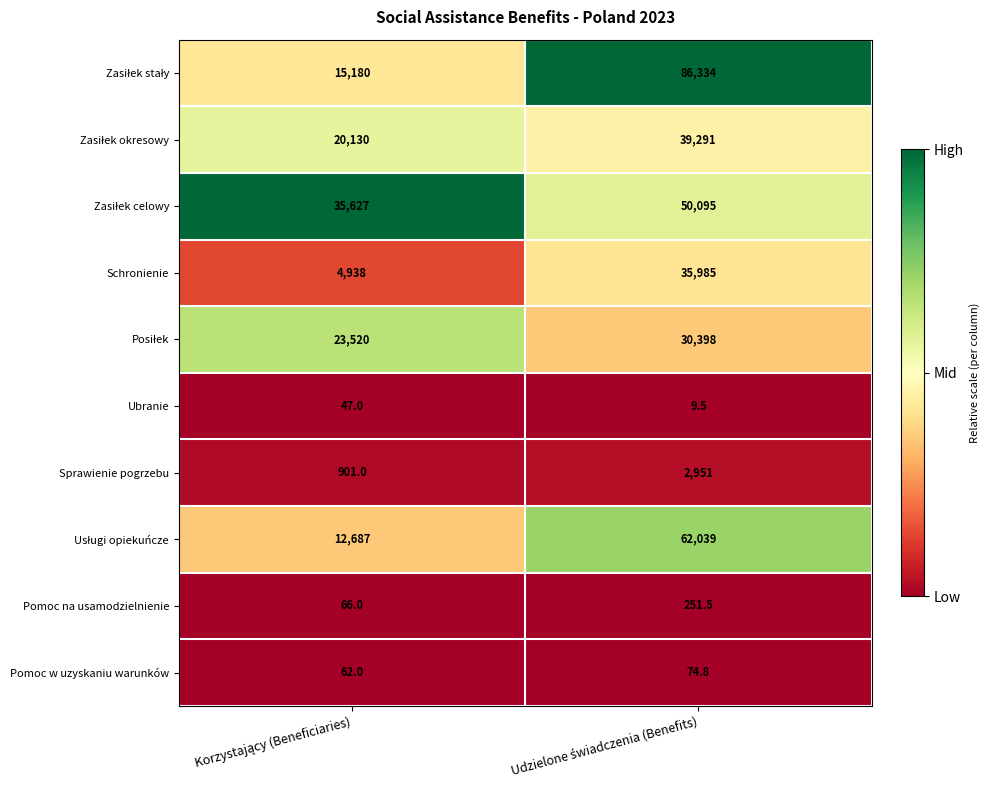

What is the smallest value displayed?

9.5